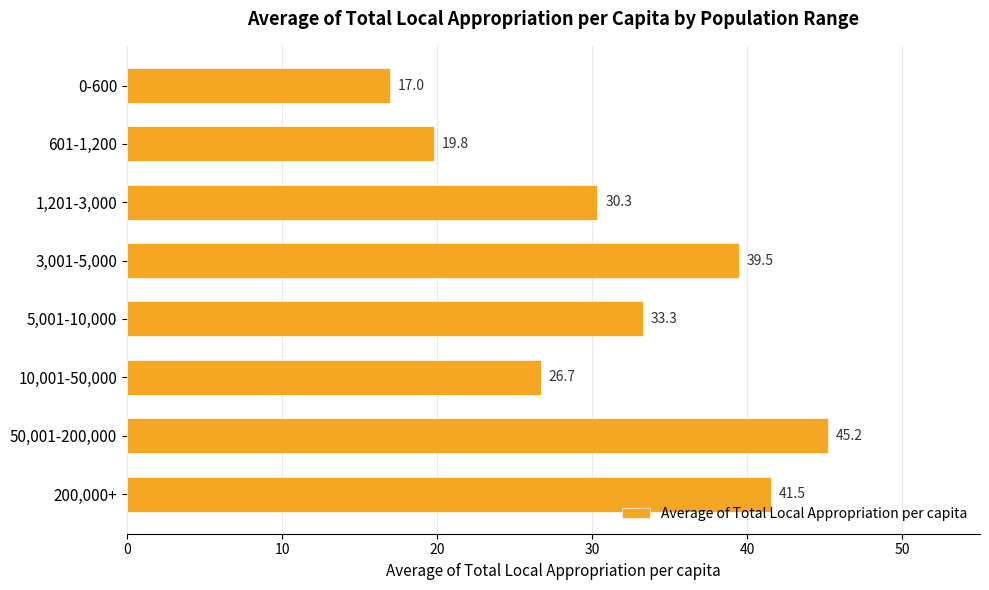

Does the chart contain stacked bars?

No